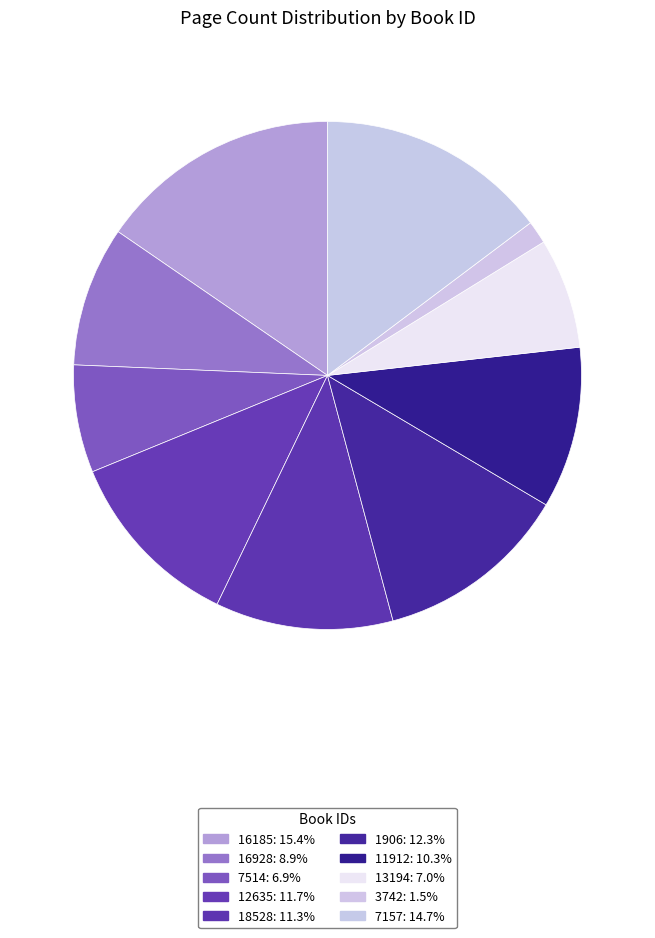

To the nearest percent, what is the combined percentage of 7514 and 16928?

16%